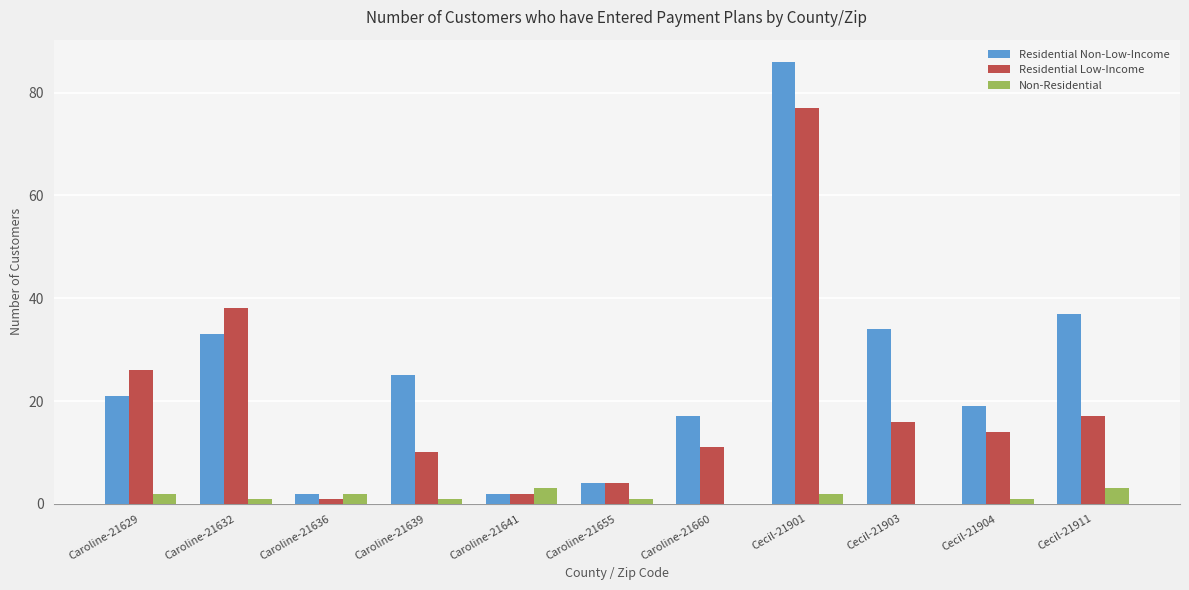

At which label does Residential Non-Low-Income reach its peak?

Cecil-21901